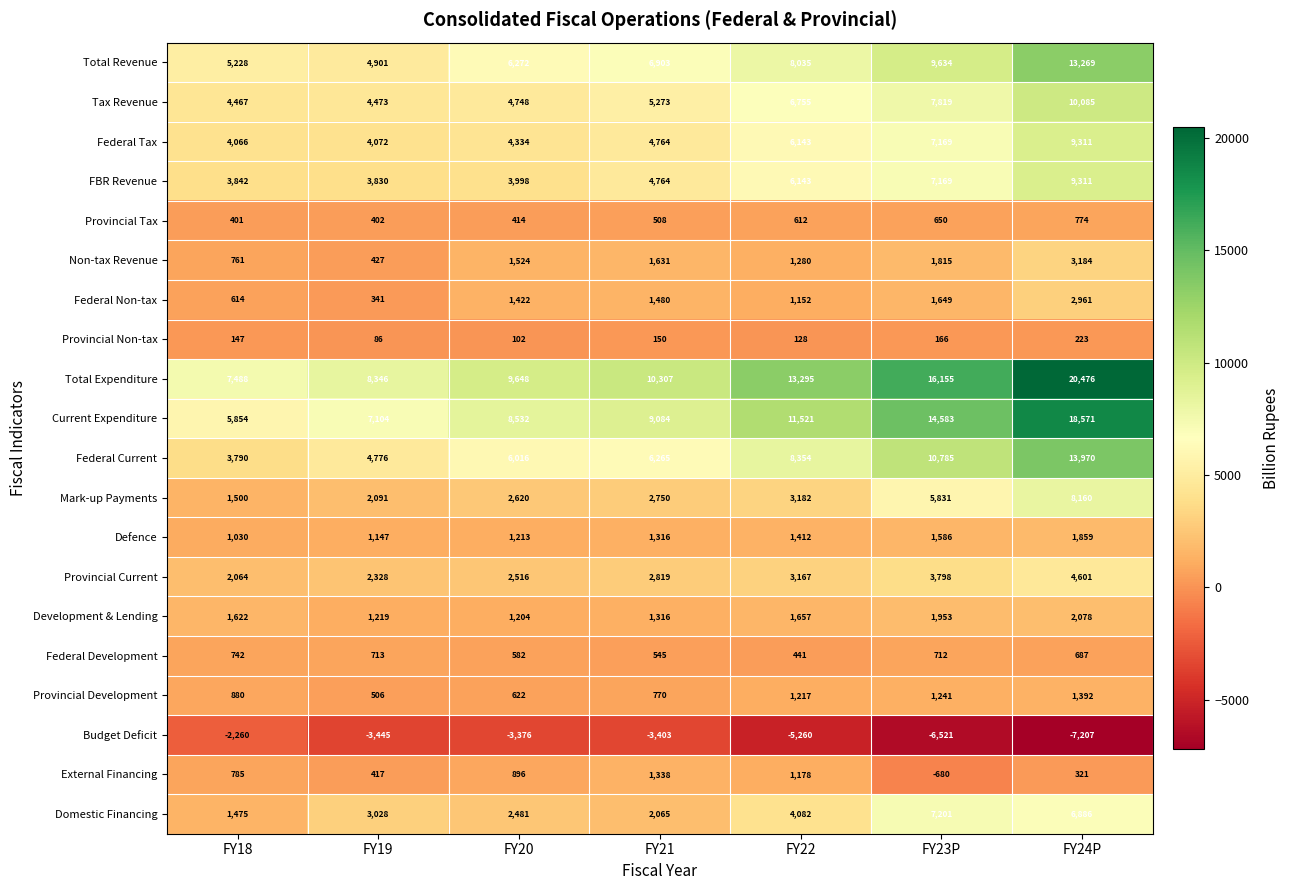

What is the approximate value of Tax Revenue at FY18, to the nearest 10?

4470